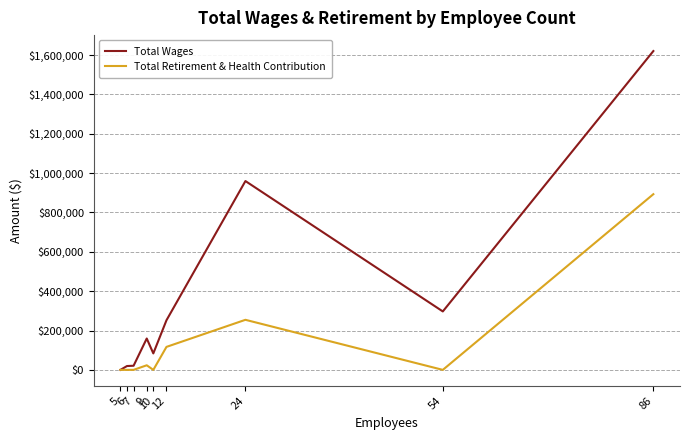

Which series has the widest spread of values?

Total Wages